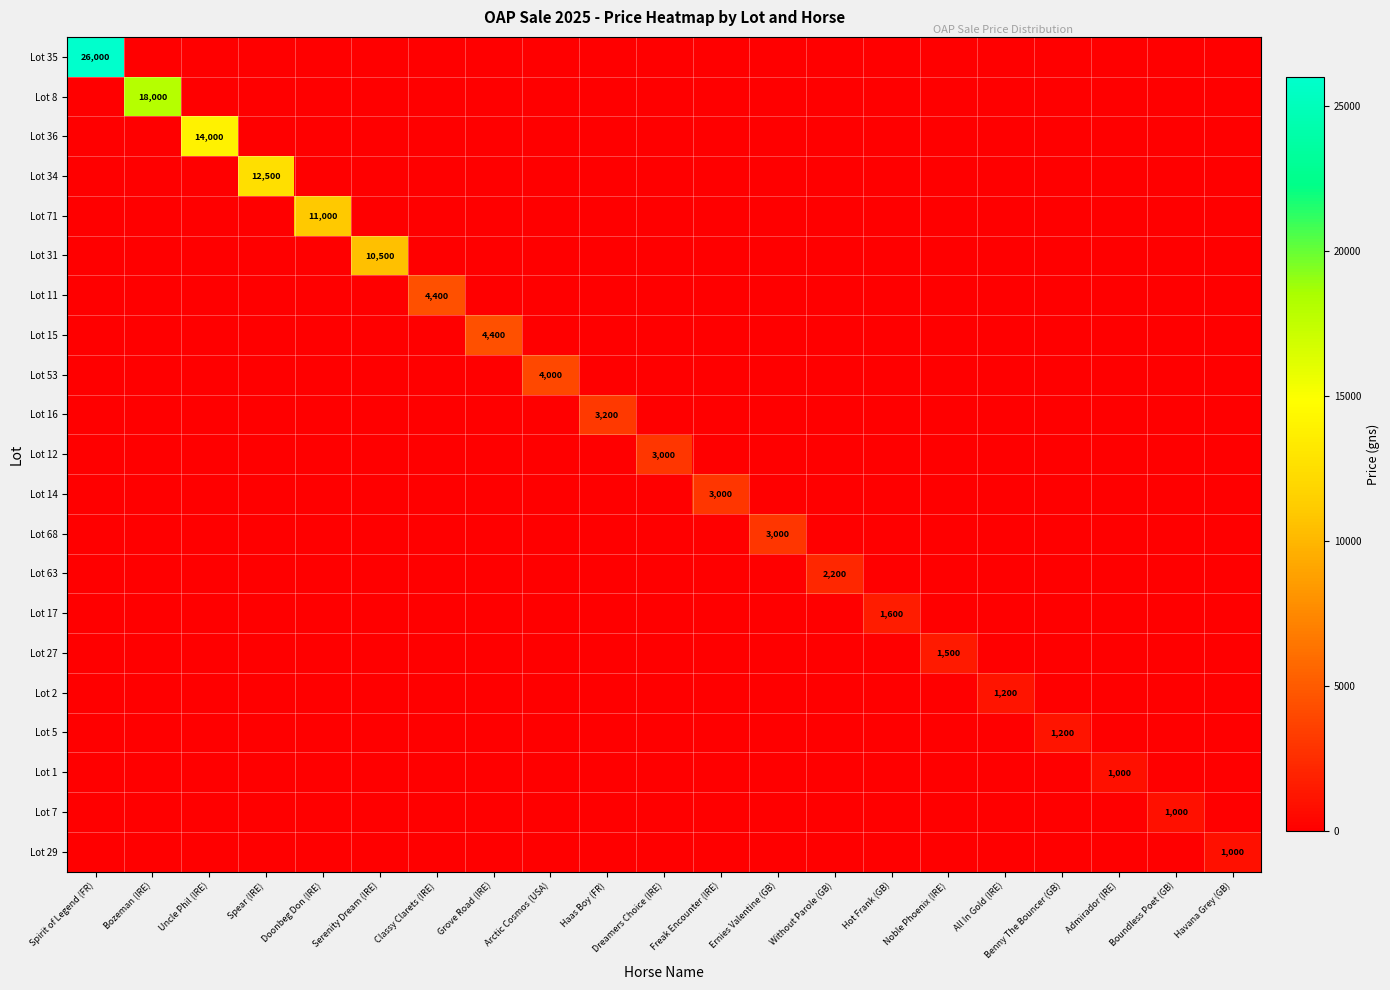

Is it true that Lot 1 equals 0 at Serenity Dream (IRE)?

True